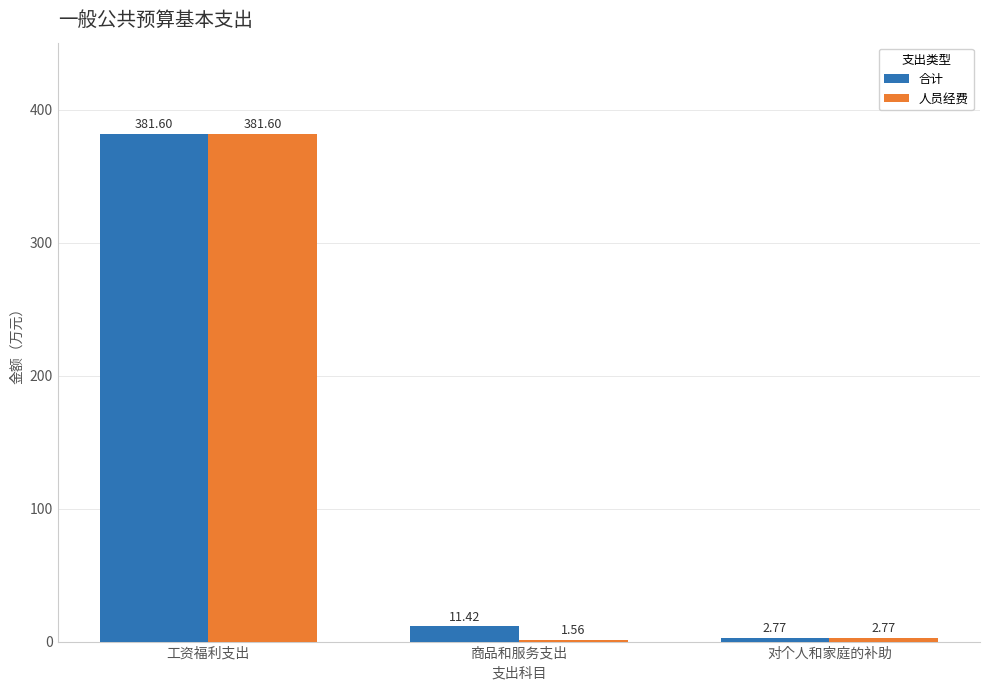

Where is 合计 nearest to the value 192?

商品和服务支出